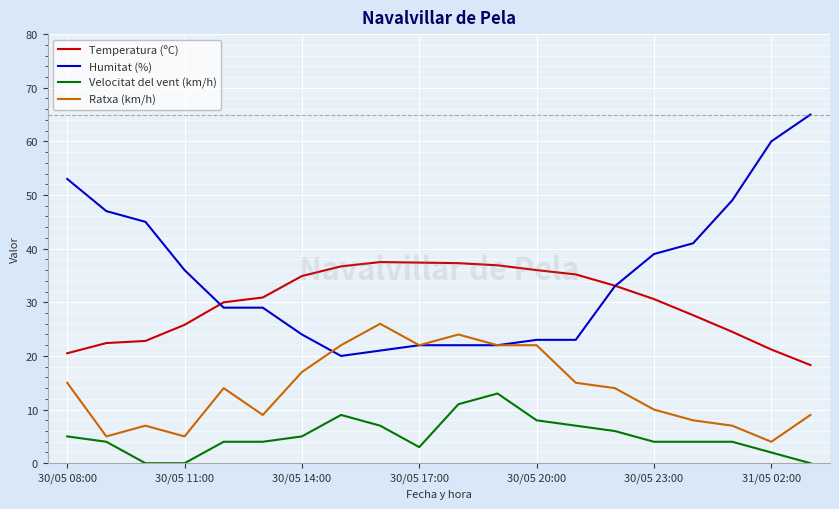

Which series has the widest spread of values?

Humitat (%)